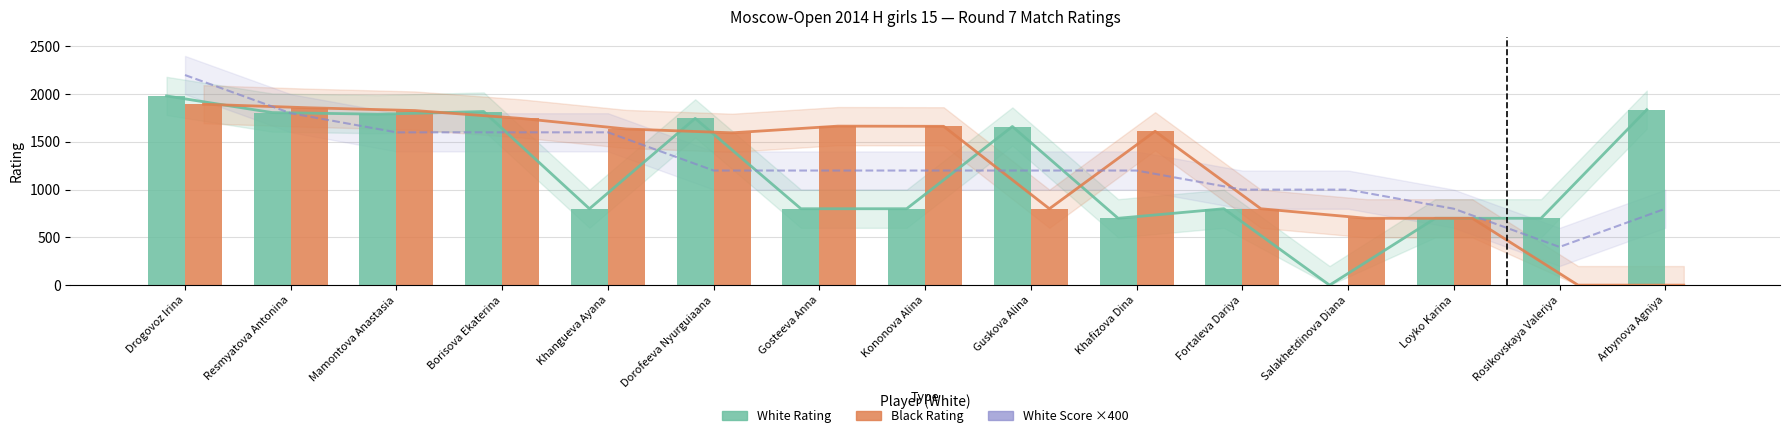

Reading left to right, list all the values displayed in this chart.

White Score ×400: 2200	1800	1600	1600	1600	1200	1200	1200	1200	1200	1000	1000	800	400	800
White Rating: 1981	1807	1790	1818	800	1746	800	800	1661	700	800	0	700	700	1837
Black Rating: 1894	1857	1828	1746	1635	1595	1665	1663	800	1611	800	700	700	0	0